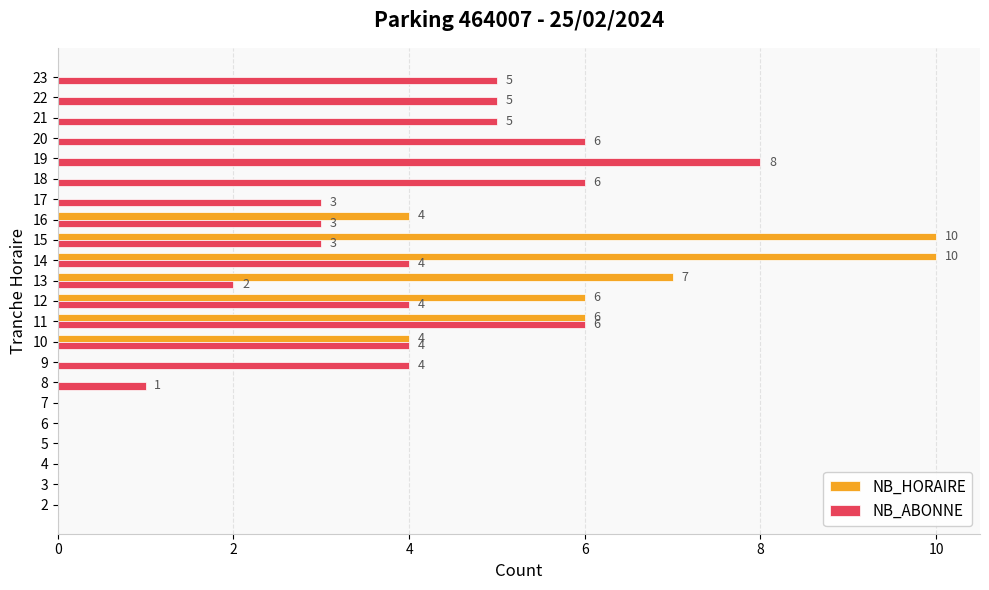

What is the total value across all series at 21?

5